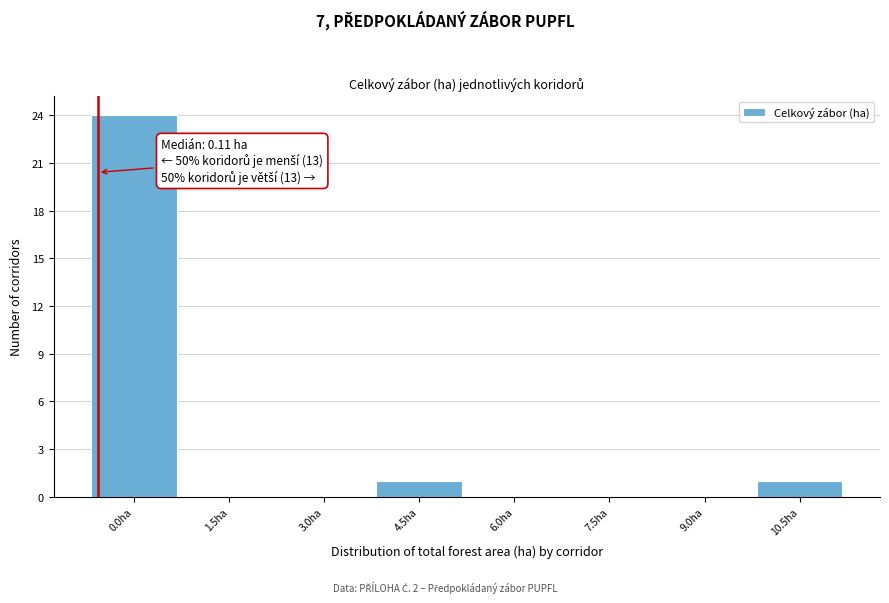

Reading left to right, what are all the values shown in this chart?

0.0ha=24	1.5ha=0	3.0ha=0	4.5ha=1	6.0ha=0	7.5ha=0	9.0ha=0	10.5ha=1